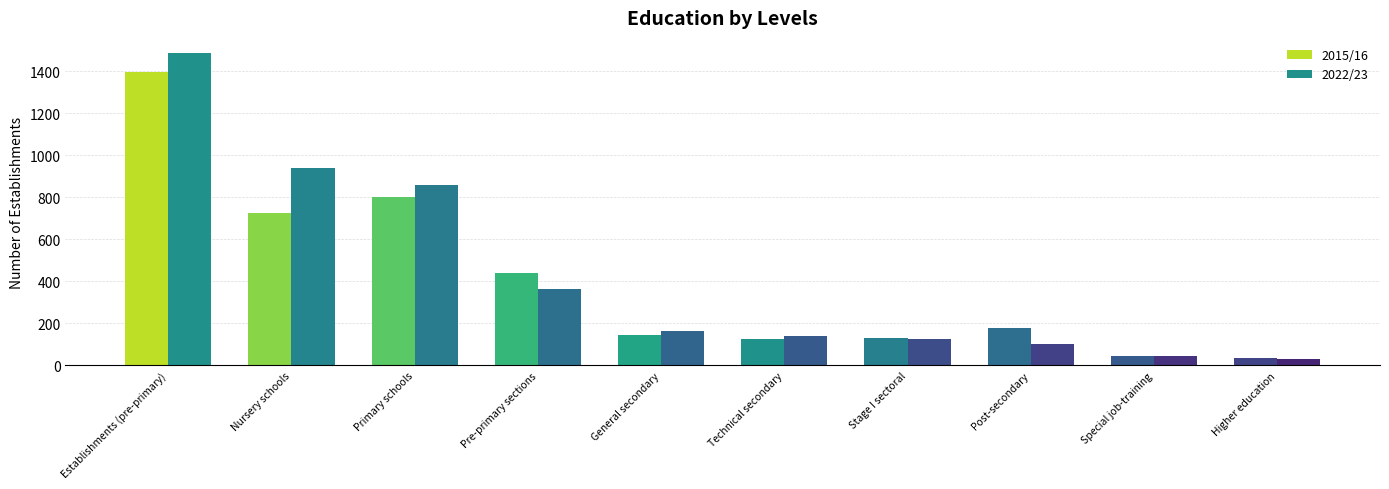

Between Higher education and Nursery schools, which is larger?

Nursery schools